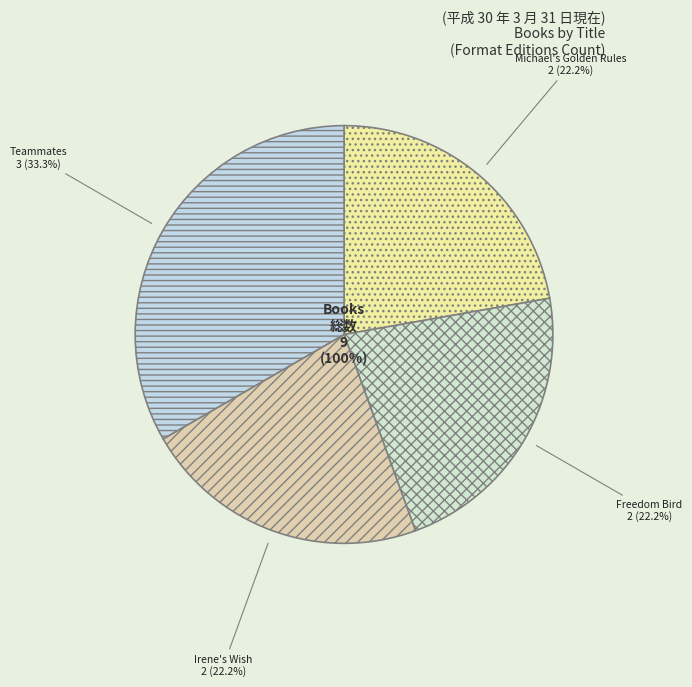

What percentage is the Michael's Golden Rules slice, to the nearest percent?

22%